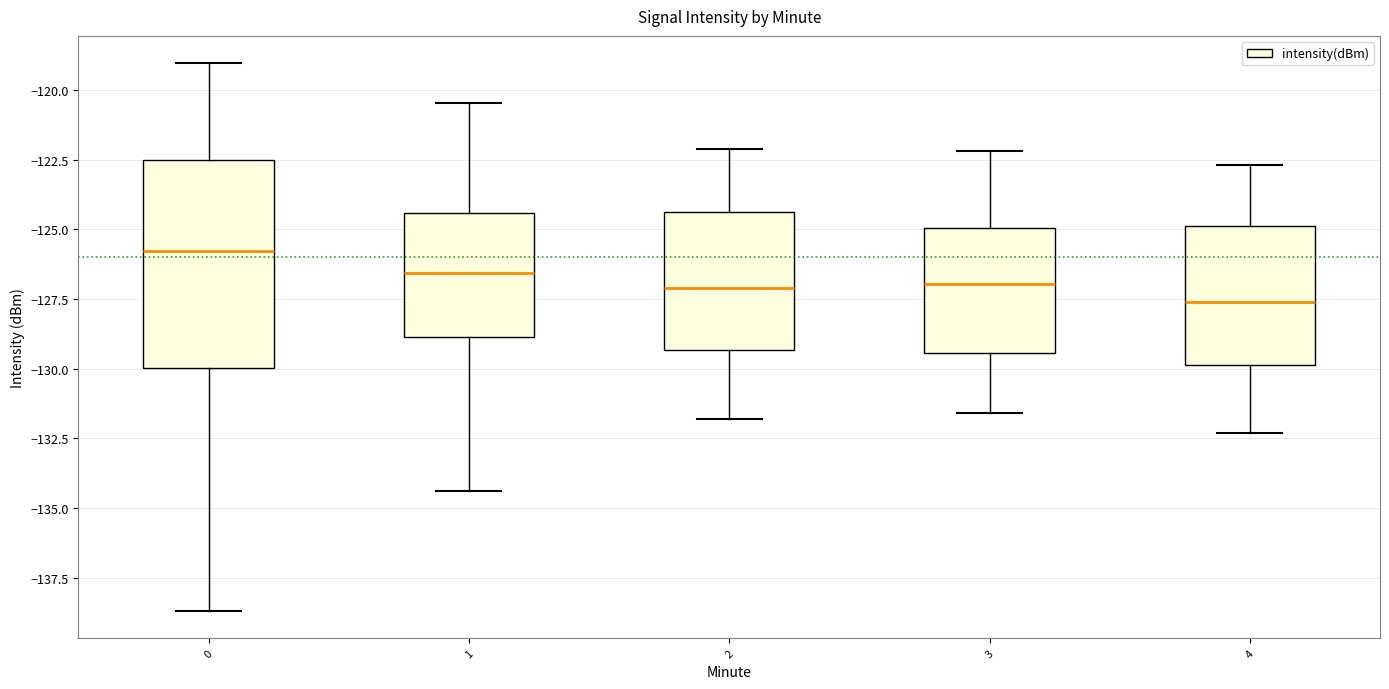

Where does the median line of the box at x = 0 sit on the y-axis? The values are not printed on the chart, so give them approximately, as read against the axis.

-126.0